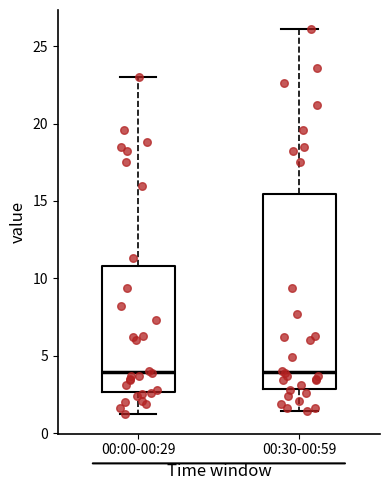

Reading left to right, transcribe this box plot: for each box, give where its median line is, the range the box spans, and where its two whiskers end, as read against the y-axis. The values are not printed on the chart, so give them approximately, as read against the axis.

00:00-00:29: median 4.0, box 2.5 to 11.0, whiskers 1.0 to 23.0
00:30-00:59: median 4.0, box 3.0 to 15.5, whiskers 1.5 to 26.0